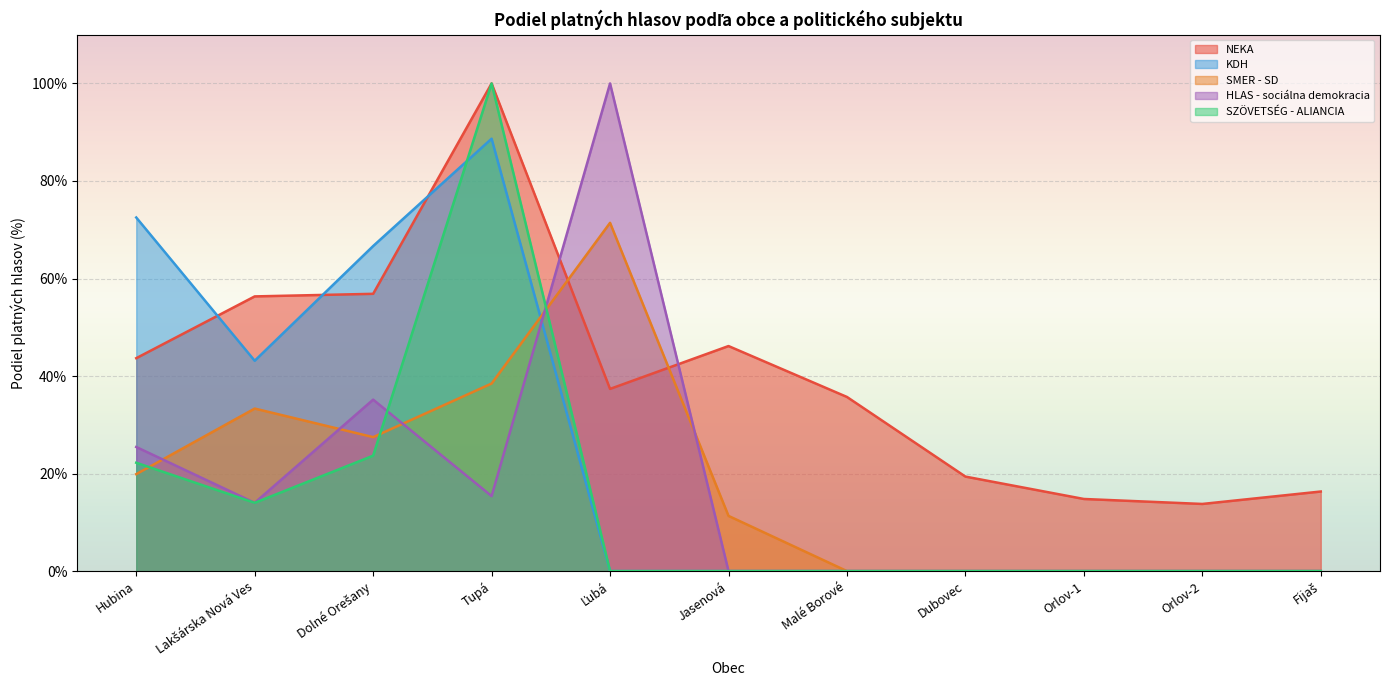

How many intersections are there between KDH and NEKA?

3